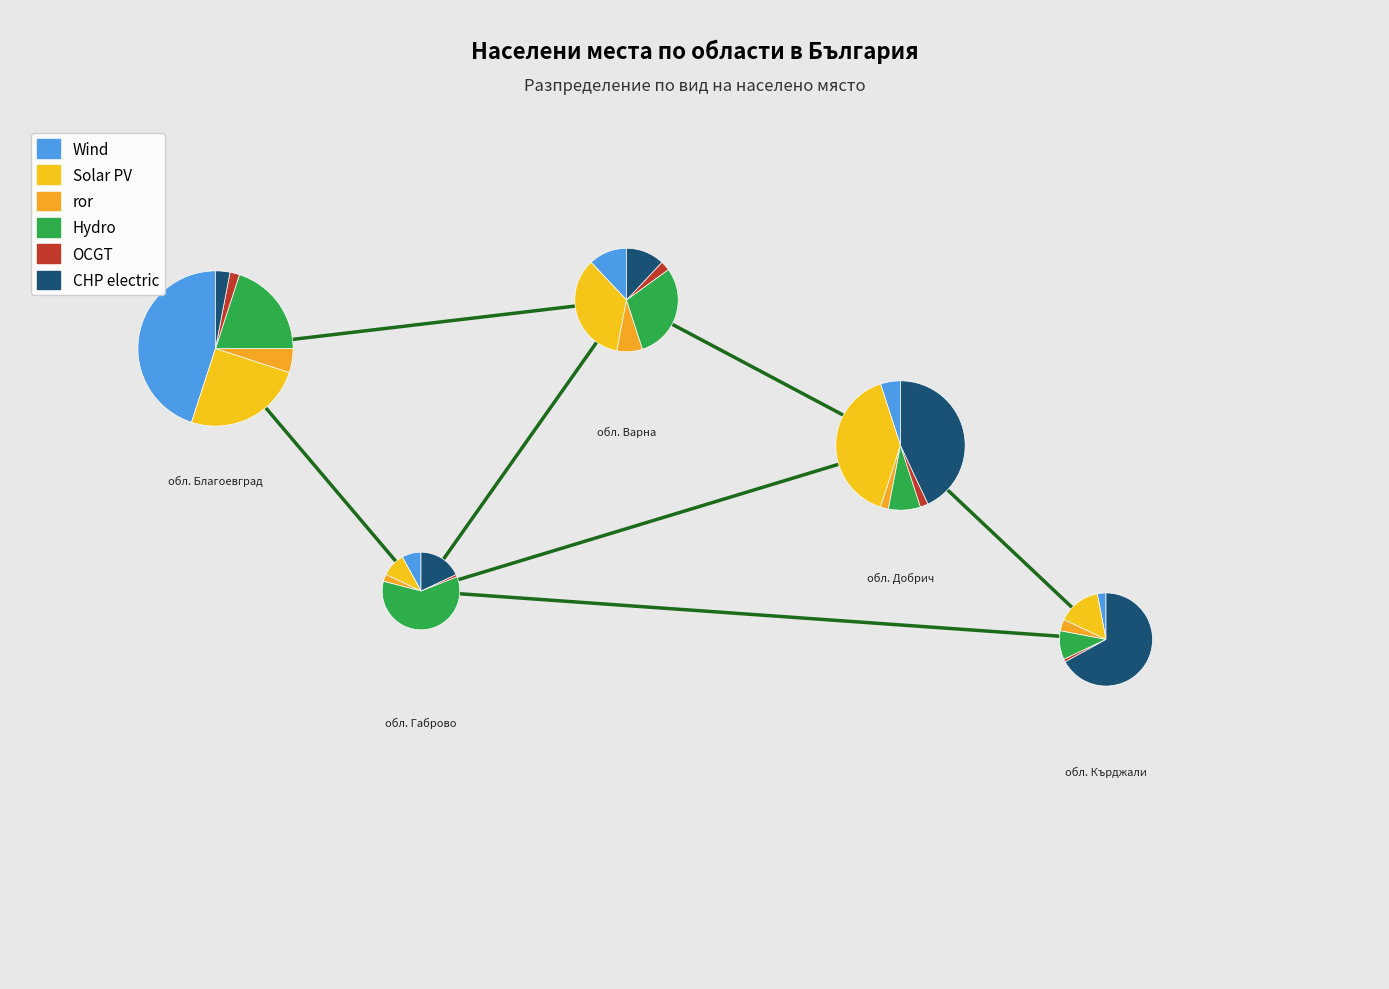

Count the number of slices in the pie.

5